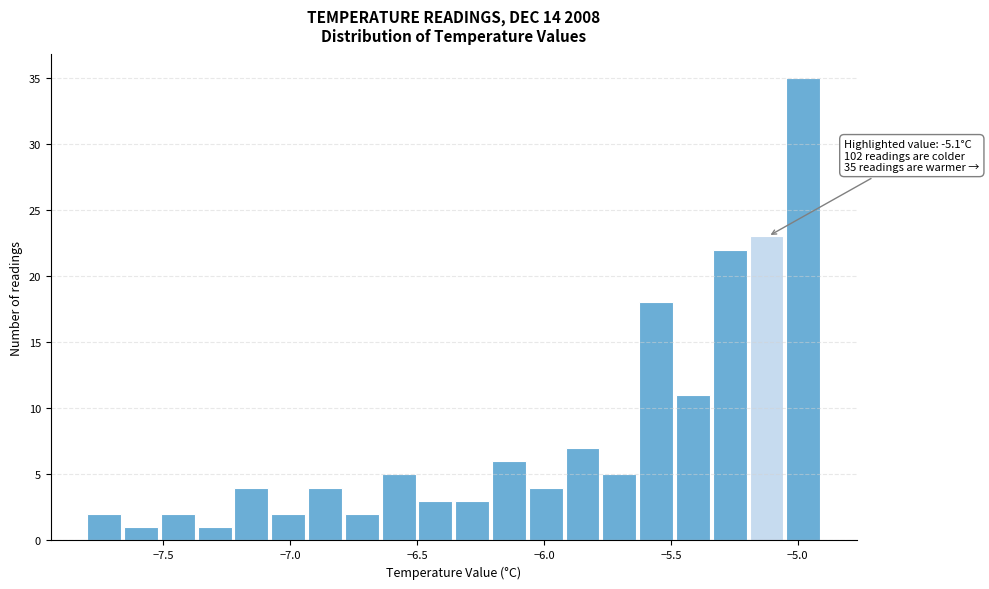

Read against the x-axis, roughly where is the centre of the tallest bar?

-5.00